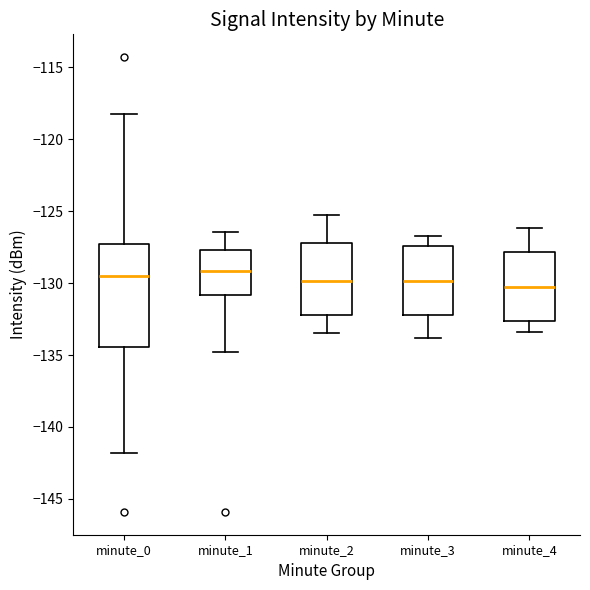

Comparing the boxes themselves (not the whiskers), which one is the tallest?

minute_0